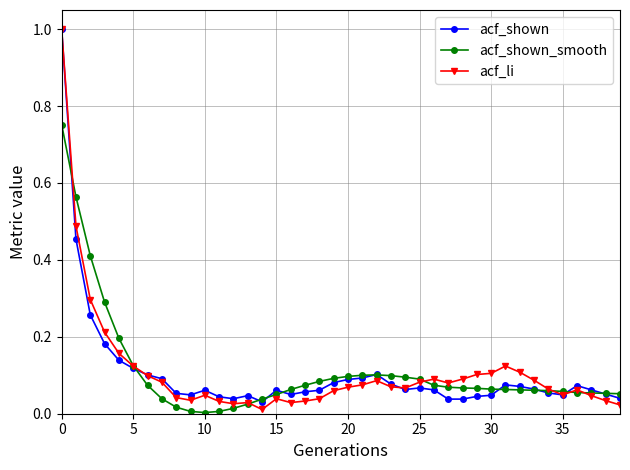

True or false: acf_li has more than 2 interior local peaks.

True